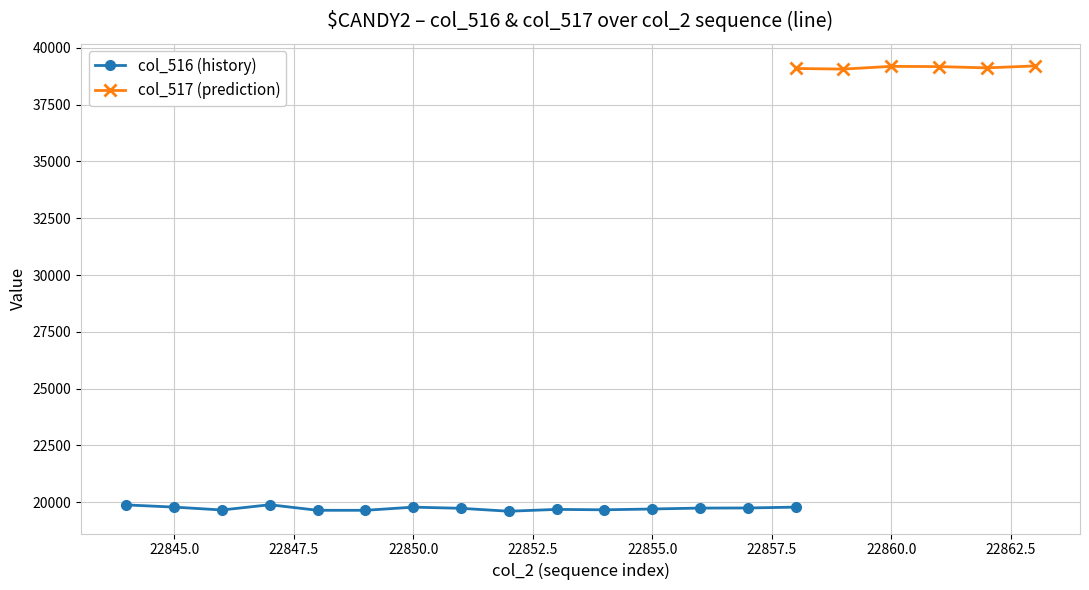

Which series changed the most between 22857 and 22863?

col_516